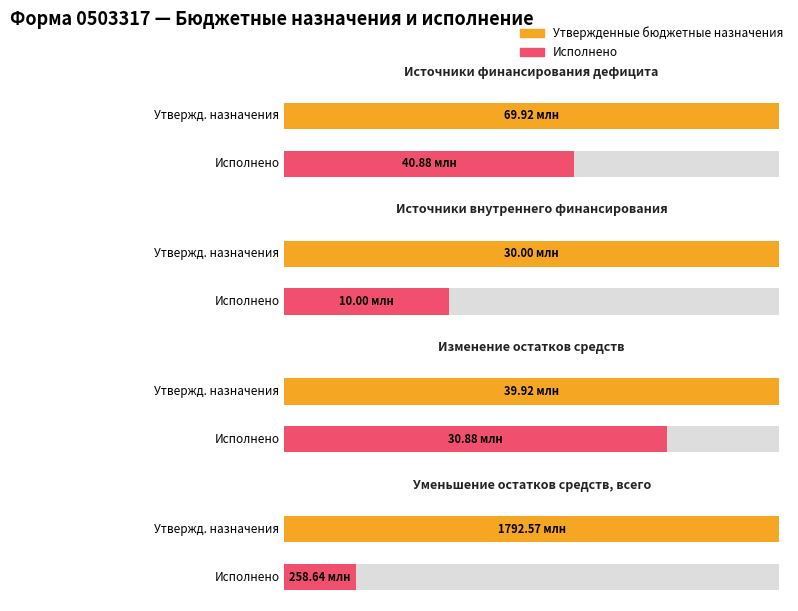

At Источники внутреннего финансирования, list the series in order from largest to smallest.

Утвержденные бюджетные назначения, Исполнено